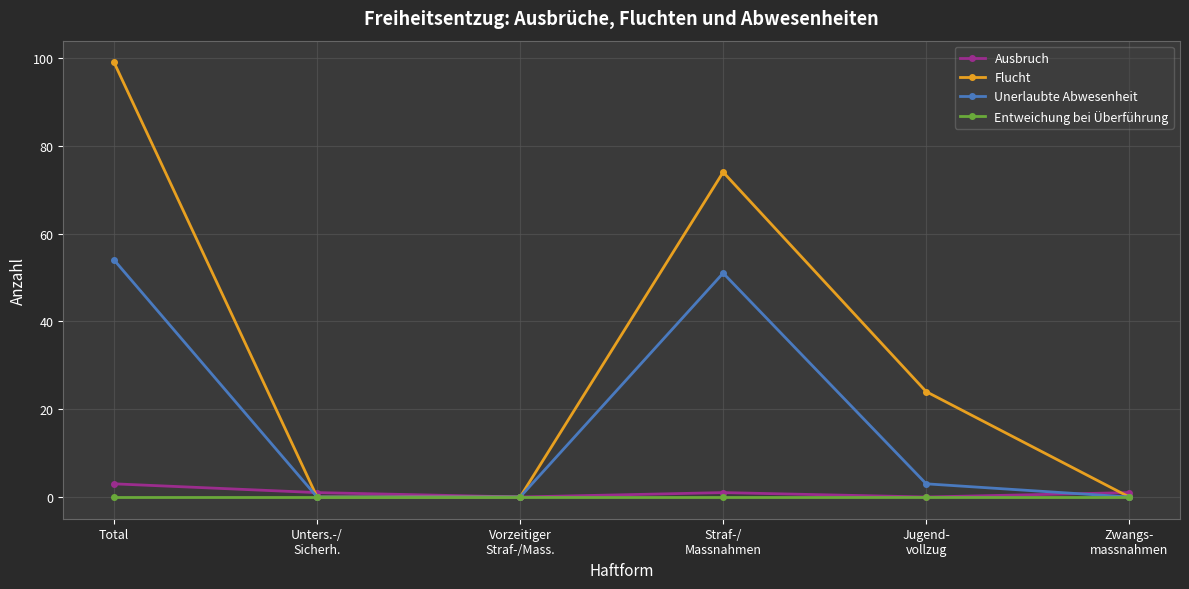

Which series has the largest range (max minus min)?

Flucht